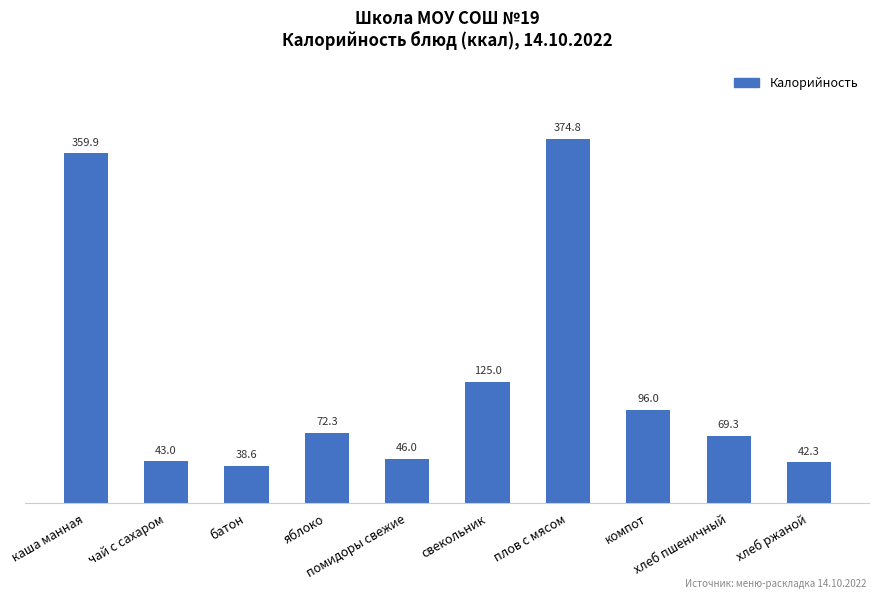

What is the sum of all values?

1267.2